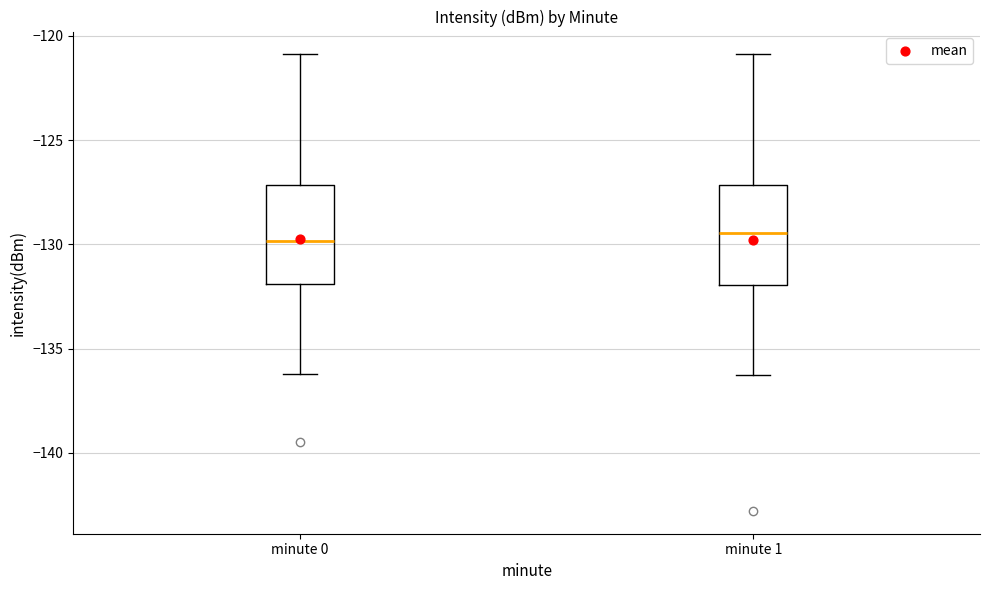

Reading left to right, transcribe this box plot: for each box, give where its median line is, the range the box spans, and where its two whiskers end, as read against the y-axis. The values are not printed on the chart, so give them approximately, as read against the axis.

minute 0: median -130.0, box -132.0 to -127.0, whiskers -136.0 to -121.0
minute 1: median -129.5, box -132.0 to -127.0, whiskers -136.5 to -121.0